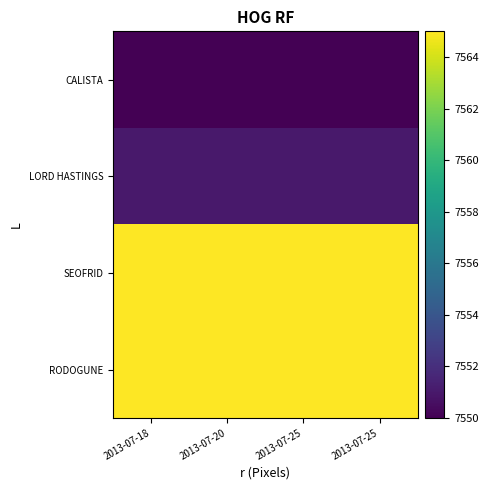

At which category is the sum across all series the highest?

2013-07-18